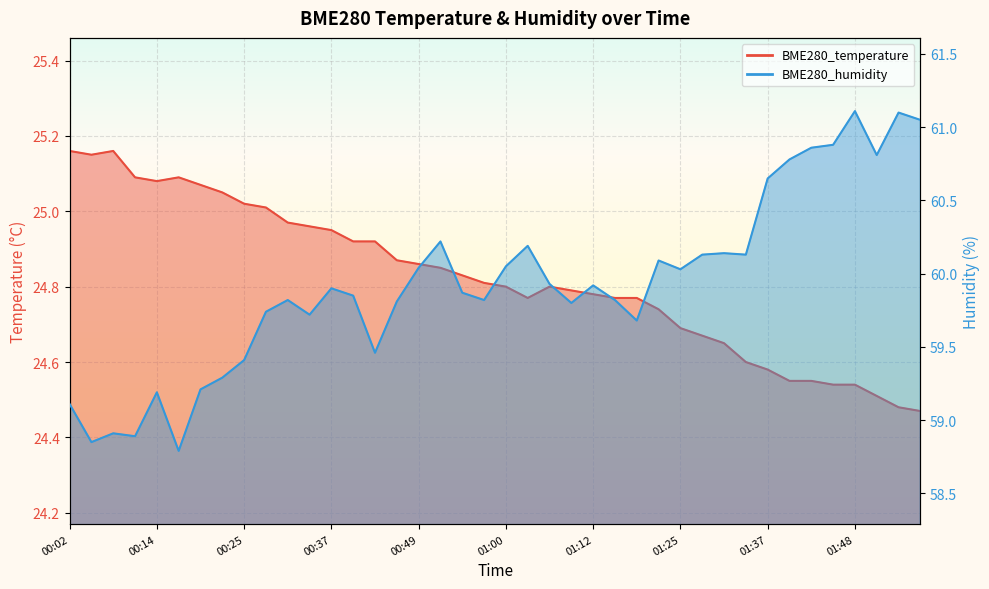

Which series changed the most between 01:00 and 01:45?

BME280_humidity